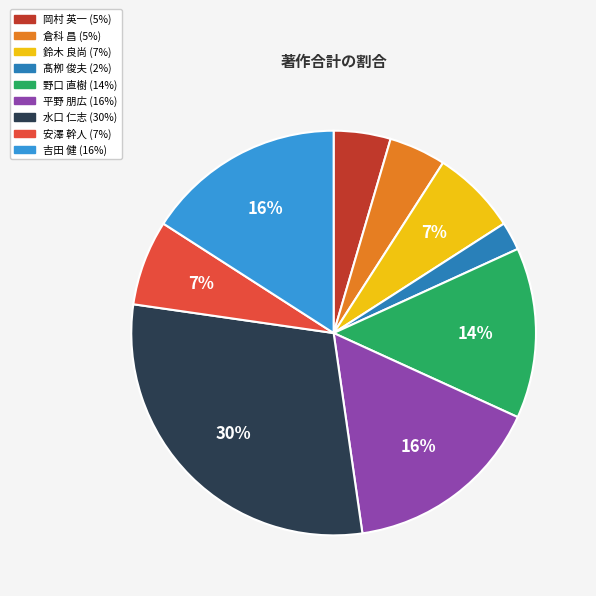

Approximately how many times larger is the value at 吉田 健 compared to 安澤 幹人?

2.3